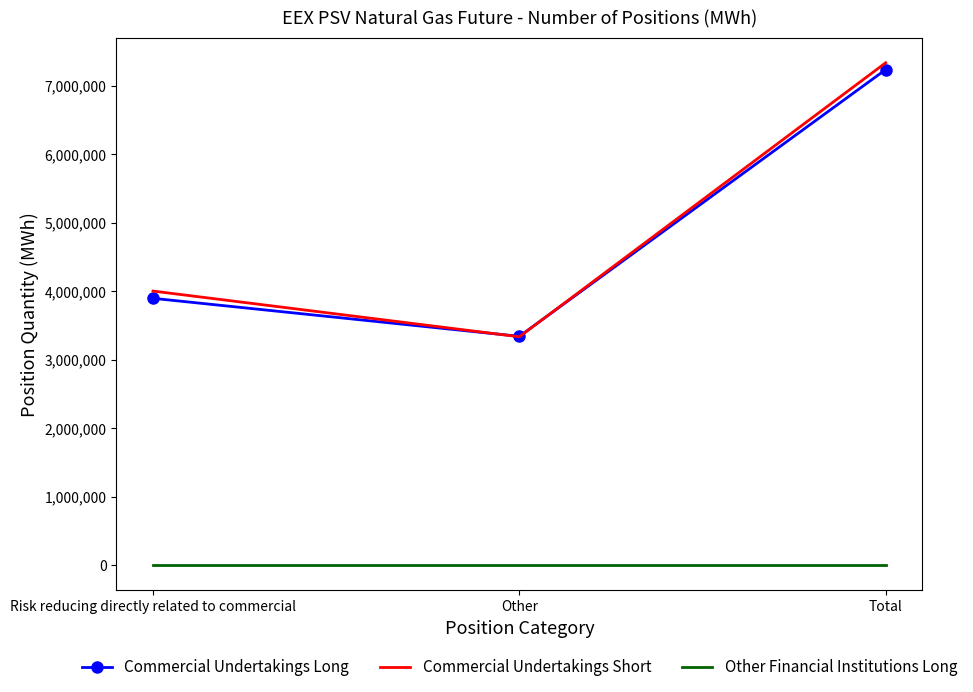

Which series has the largest total across all categories?

Commercial Undertakings Short